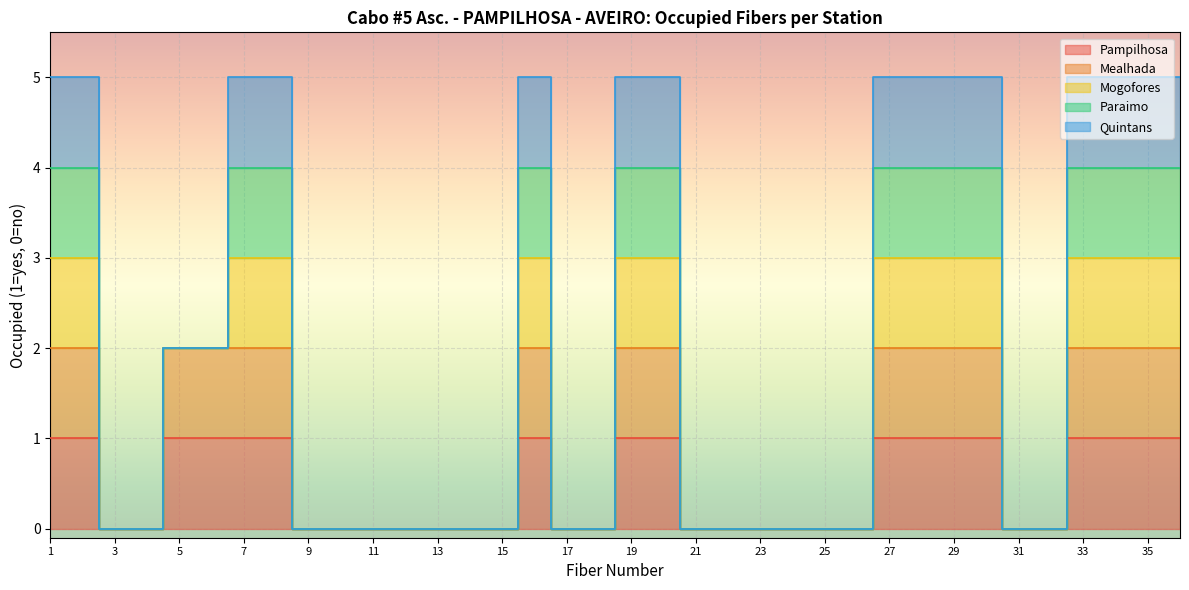

Count the number of categories in the chart.

36